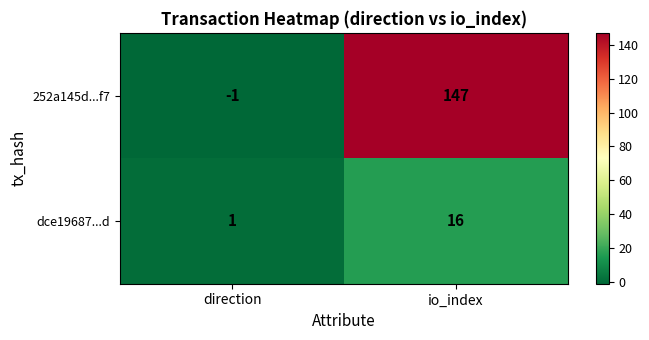

How many series are shown in this chart?

2